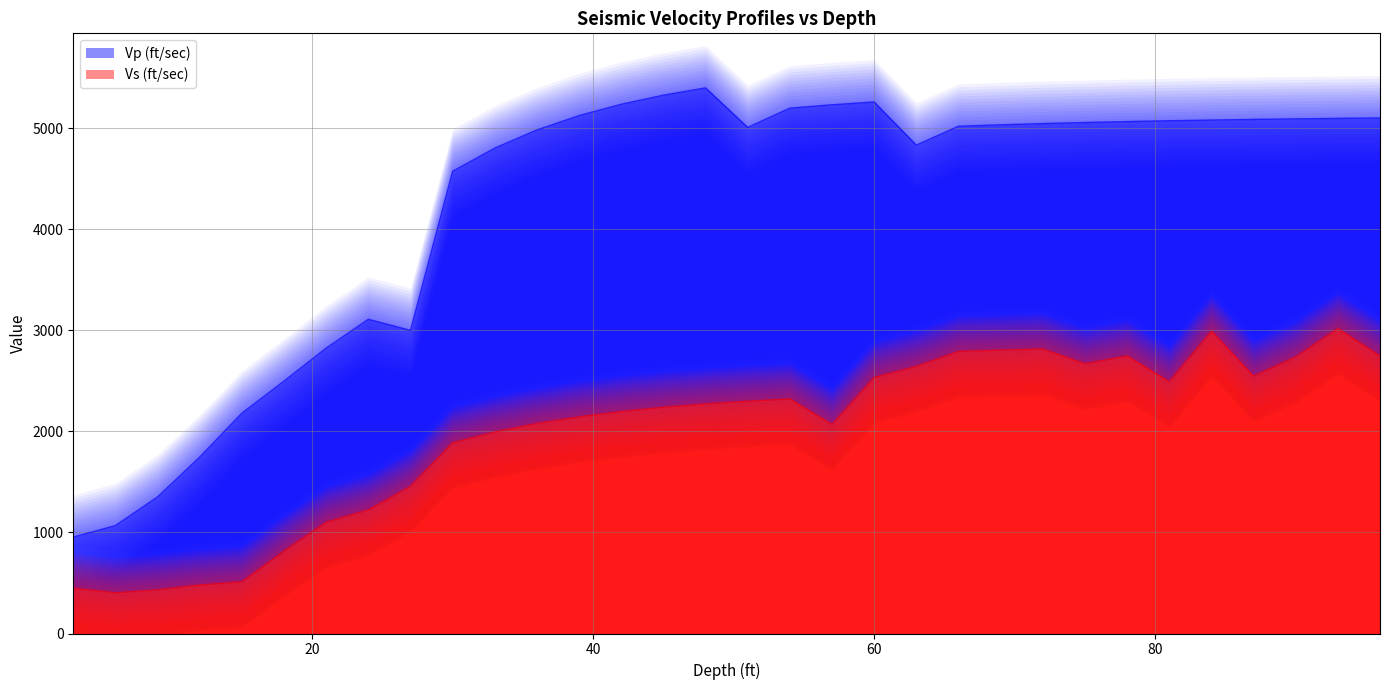

How many data points does each series have?

32